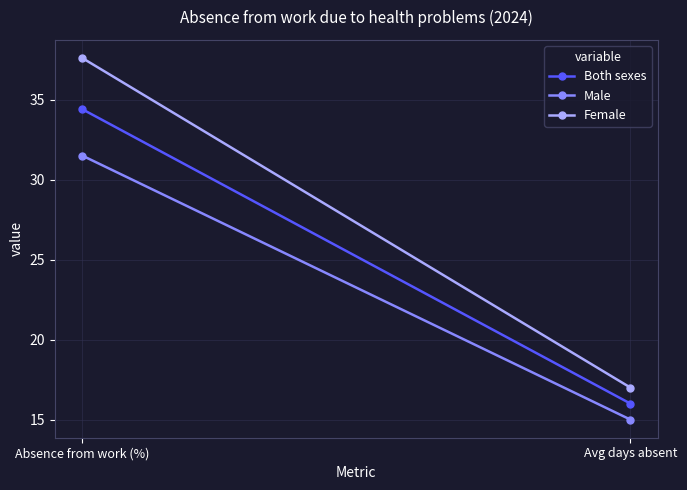

The Female series shows 26.0 at Avg days absent. True or false?

False